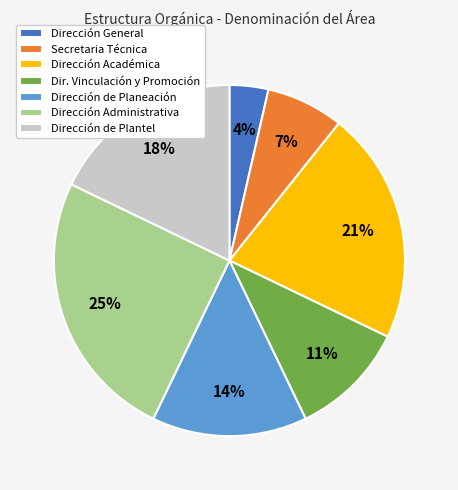

To the nearest percent, what is the average slice percentage?

14%